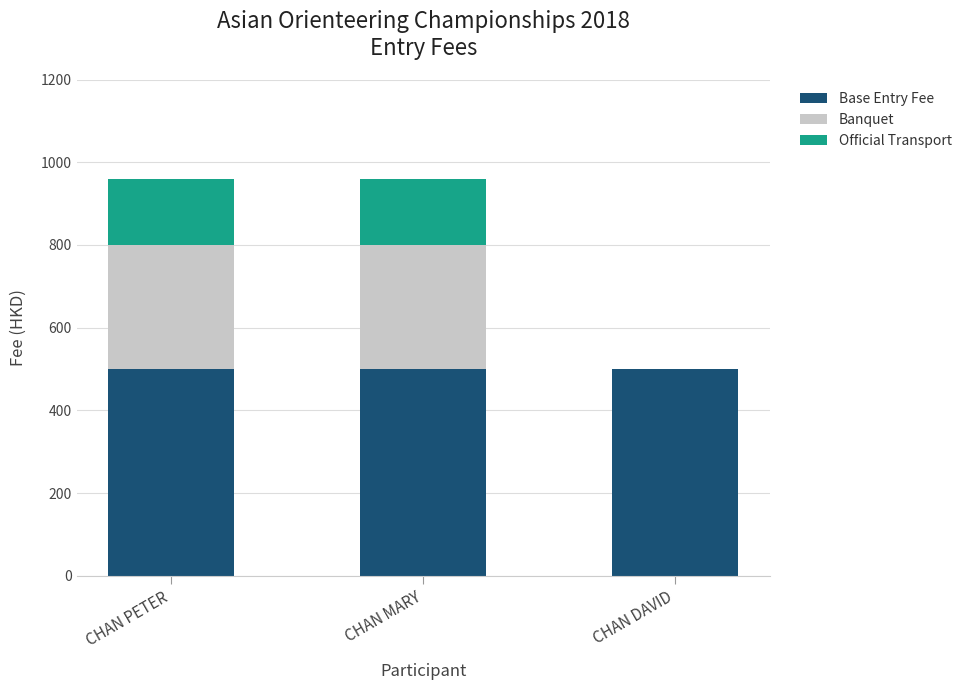

Reading left to right, transcribe the values for Base Entry Fee.

CHAN PETER=500	CHAN MARY=500	CHAN DAVID=500